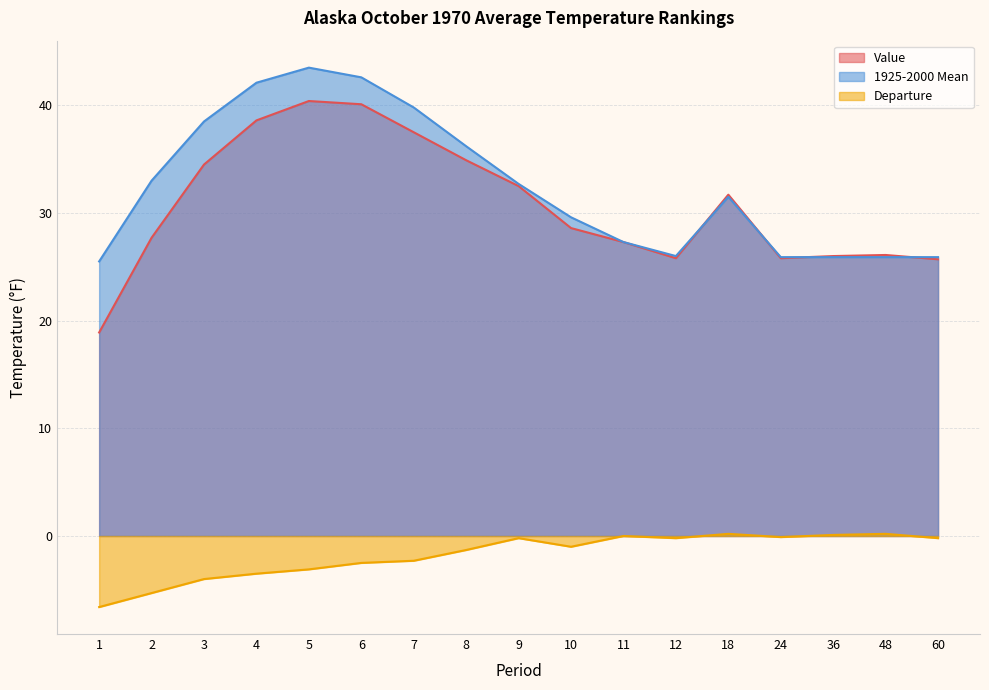

Where does the Departure series first go above -1?

9